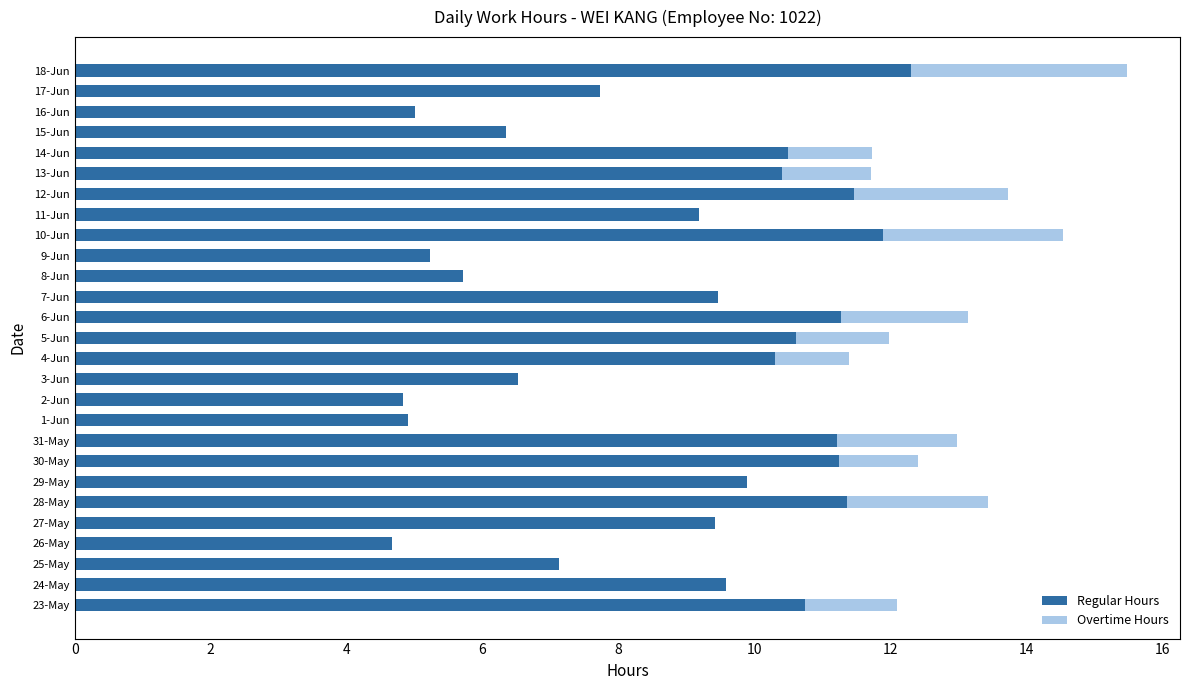

What is the total value across all series at 24-May?

9.6